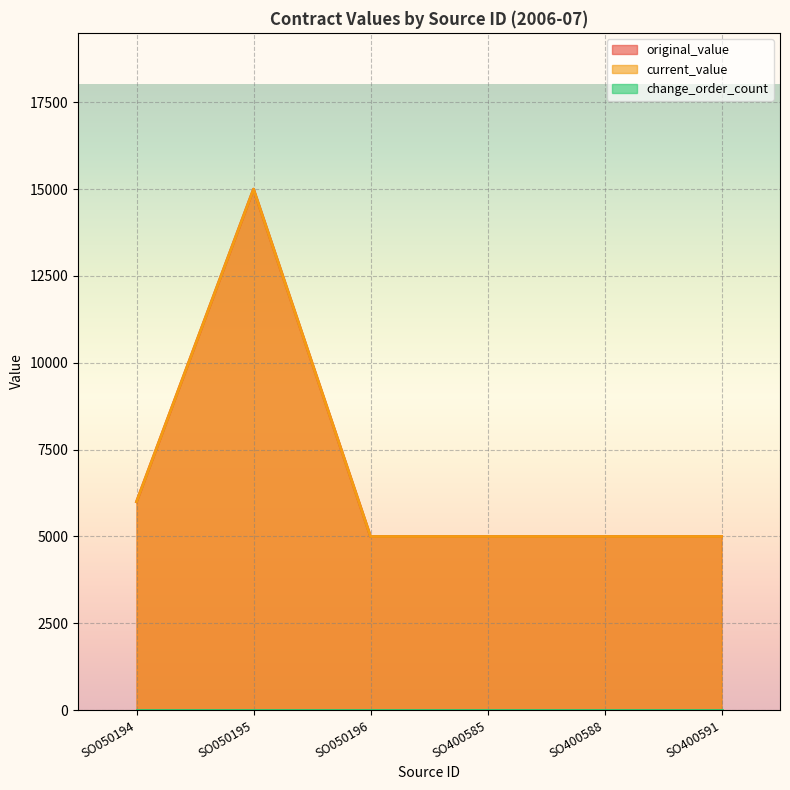

True or false: current_value has more than 1 points higher than both neighbors.

False